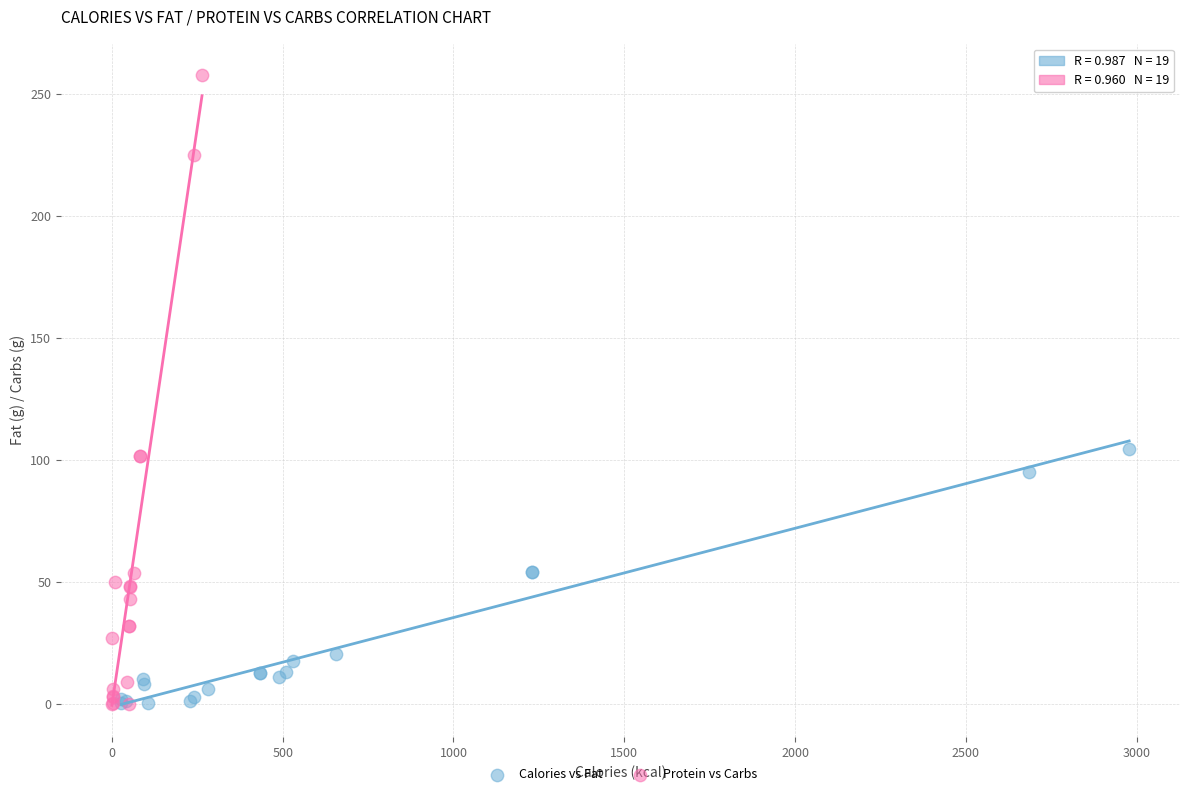

Which series has the largest Y range (max minus min)?

Protein vs Carbs